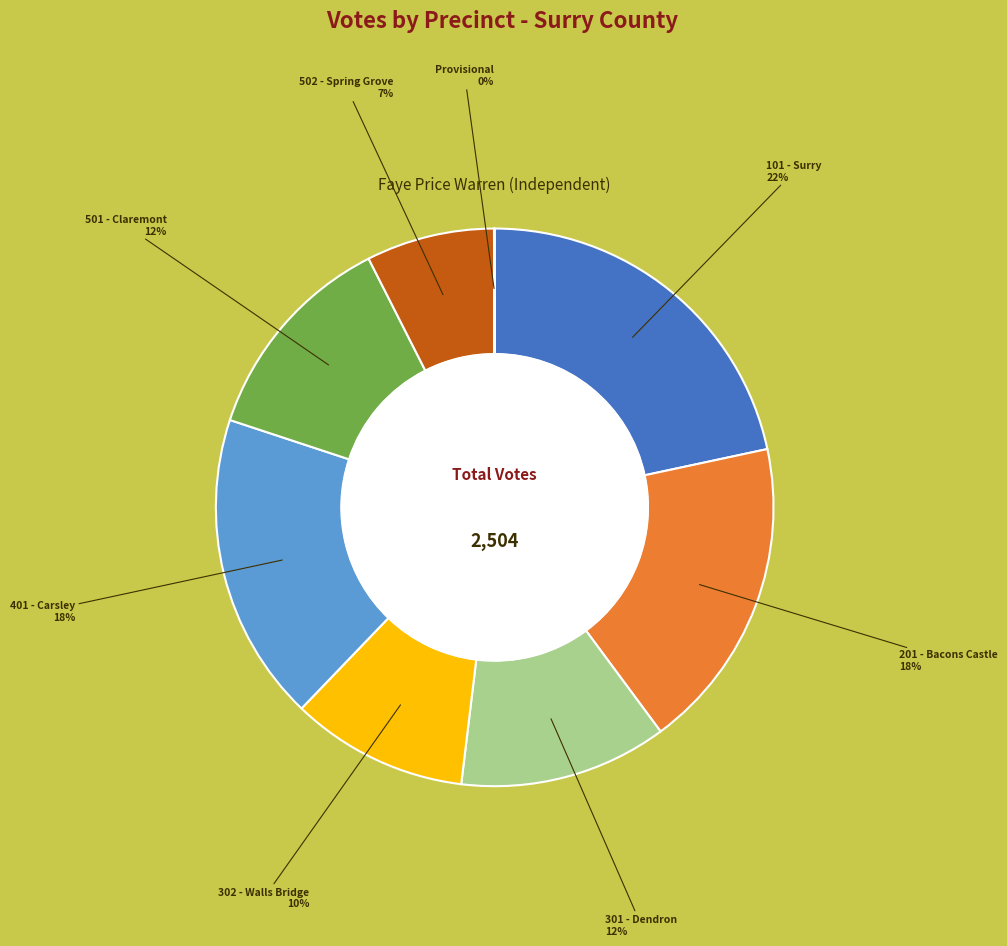

The 501 - Claremont slice represents 12% of the pie. True or false?

True